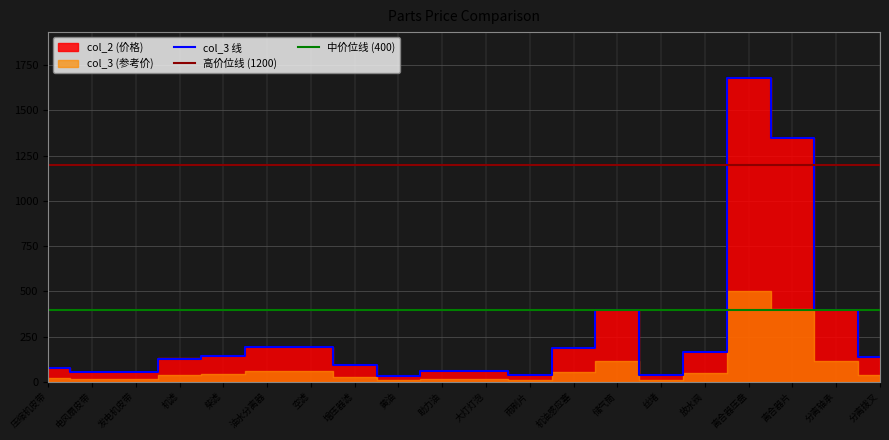

At which label is col_2 closest to 857?

储气筒